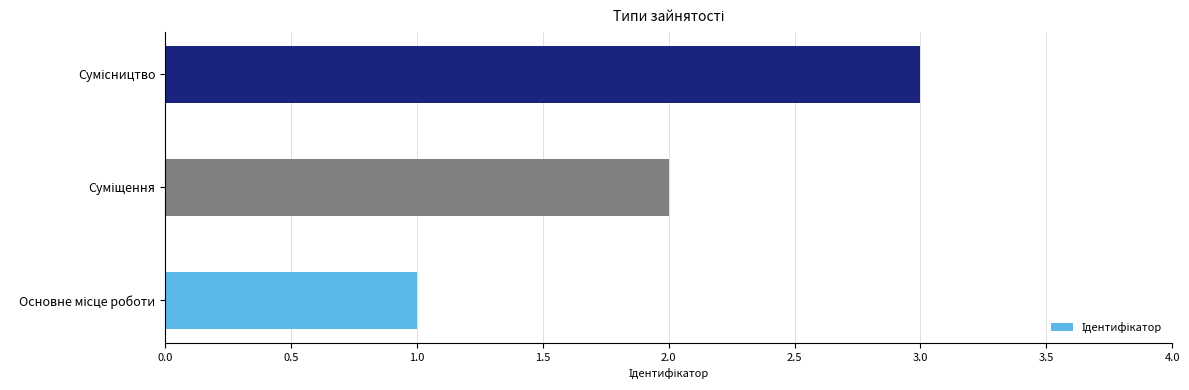

What is the sum of all values?

6